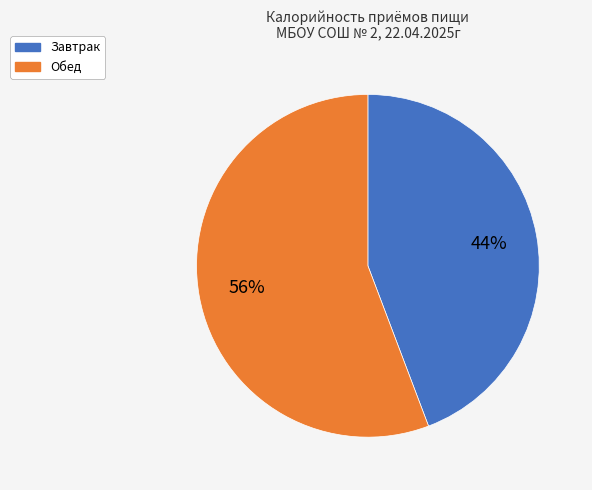

What is the majority slice?

Обед